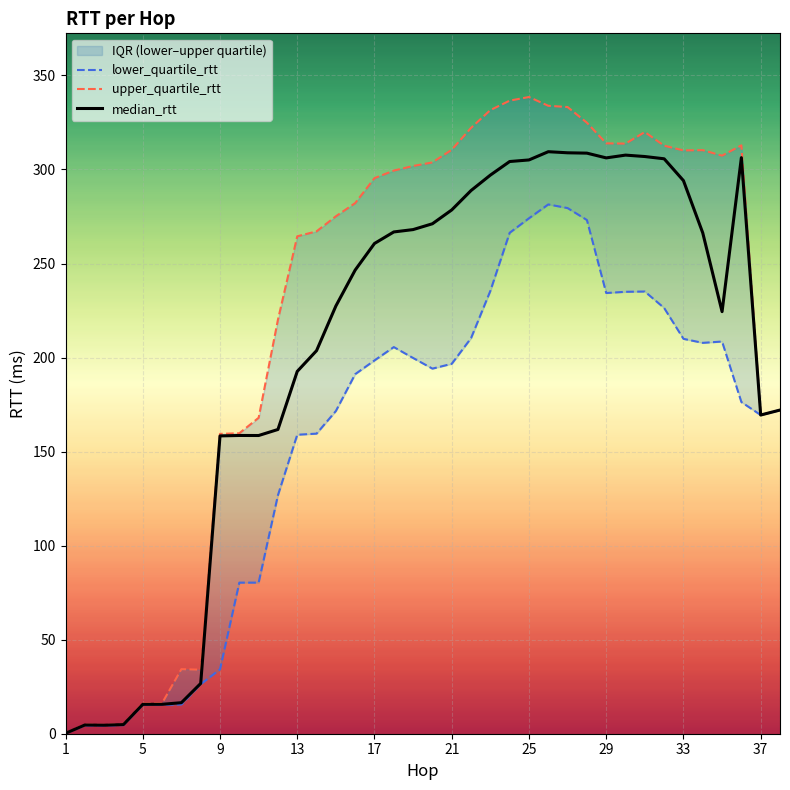

Rank the series by their average value, from lowest to highest.

lower_quartile_rtt, median_rtt, upper_quartile_rtt